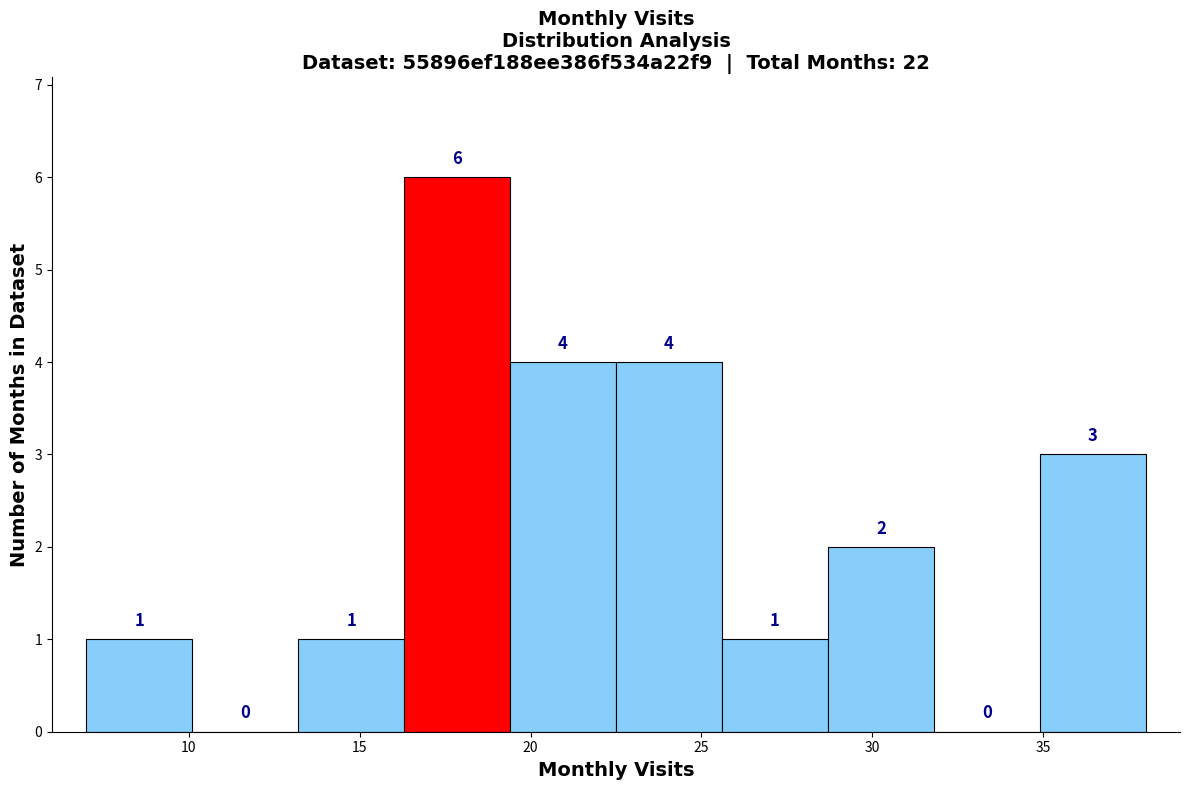

How tall is the bar that spans 25.6 to 28.7 on the x-axis? The bar edges are not printed on the chart, so give them approximately, as read against the axis.

1